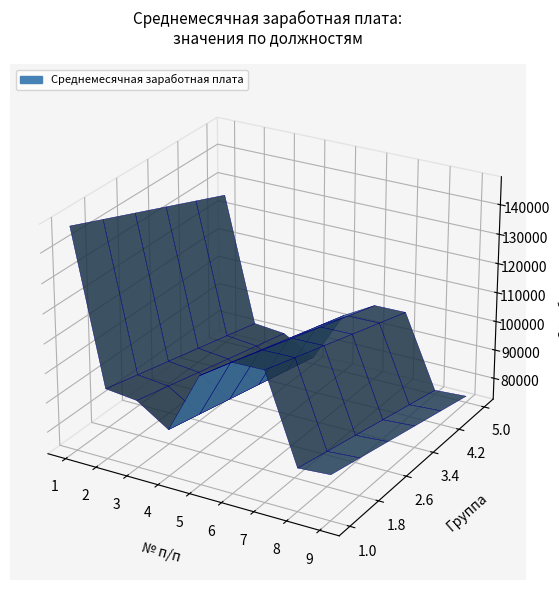

Reading left to right, transcribe all the data shown in this chart.

1=147825	2=96561	3=95378	4=88375	5=109233	6=116388	7=116595	8=87226	9=88005